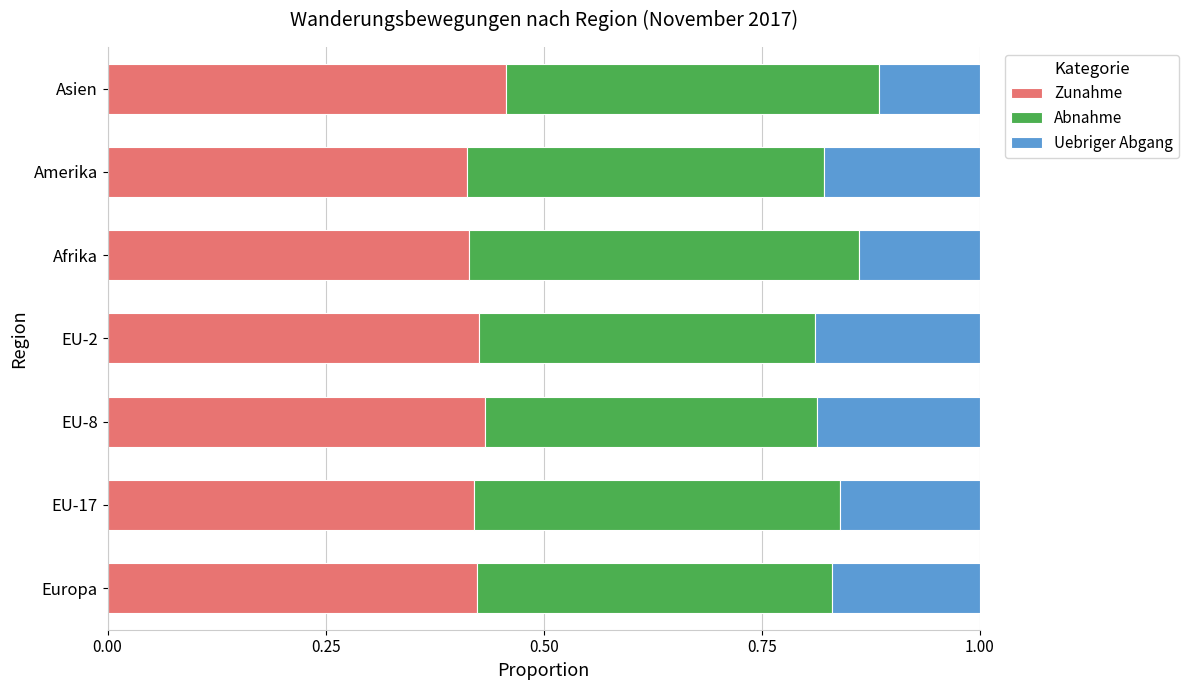

What is the sum of all Zunahme values?

3.0